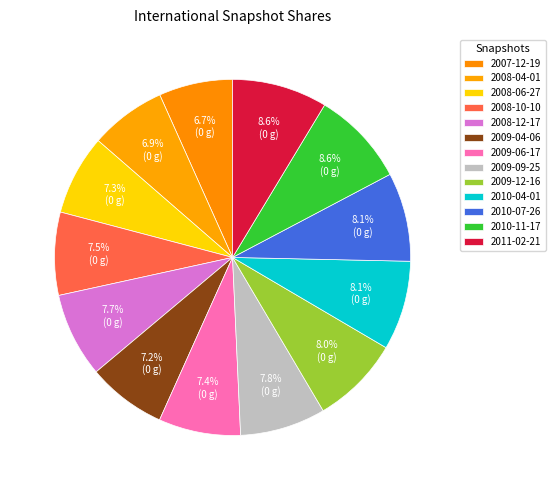

Does any single category account for the majority?

No